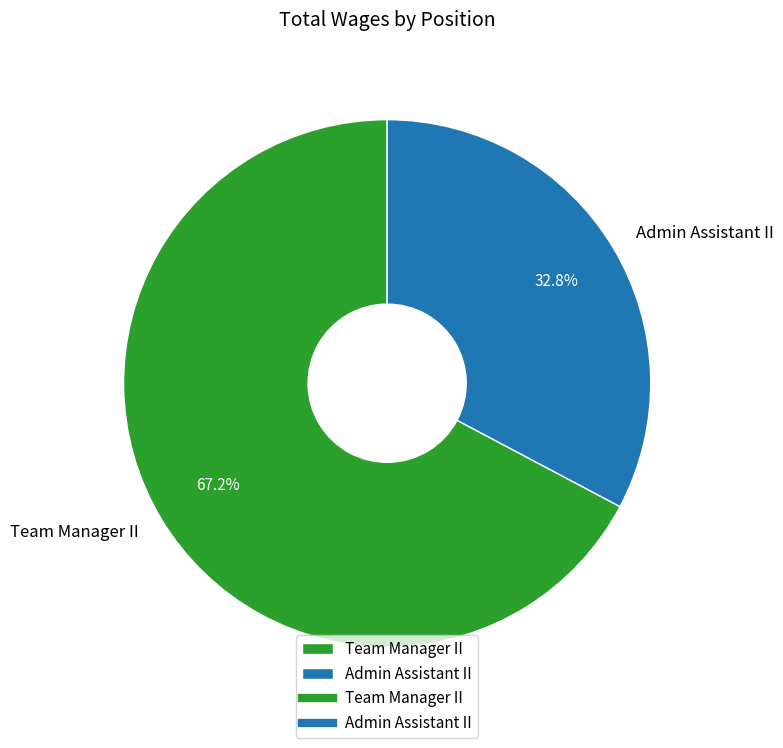

Does Team Manager II represent more than half of the total?

Yes